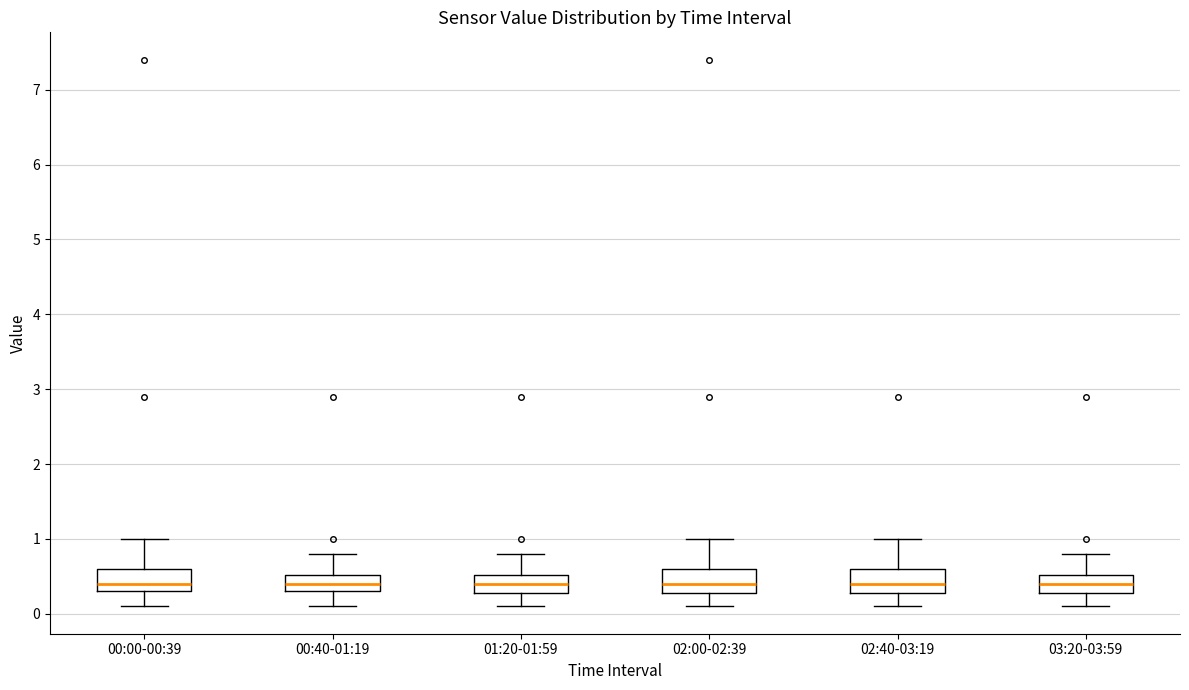

Reading left to right, read every box against the y-axis: the position of its median line, the range the box covers, and the ends of its whiskers. The values are not printed on the chart, so give them approximately, as read against the axis.

00:00-00:39: median 0.4, box 0.3 to 0.6, whiskers 0.1 to 1.0
00:40-01:19: median 0.4, box 0.3 to 0.5, whiskers 0.1 to 0.8
01:20-01:59: median 0.4, box 0.3 to 0.5, whiskers 0.1 to 0.8
02:00-02:39: median 0.4, box 0.3 to 0.6, whiskers 0.1 to 1.0
02:40-03:19: median 0.4, box 0.3 to 0.6, whiskers 0.1 to 1.0
03:20-03:59: median 0.4, box 0.3 to 0.5, whiskers 0.1 to 0.8